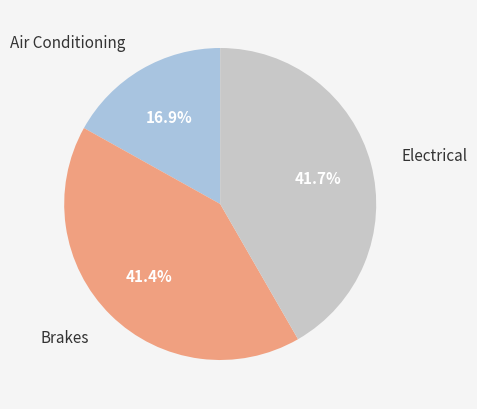

Is there a majority slice in this chart?

No